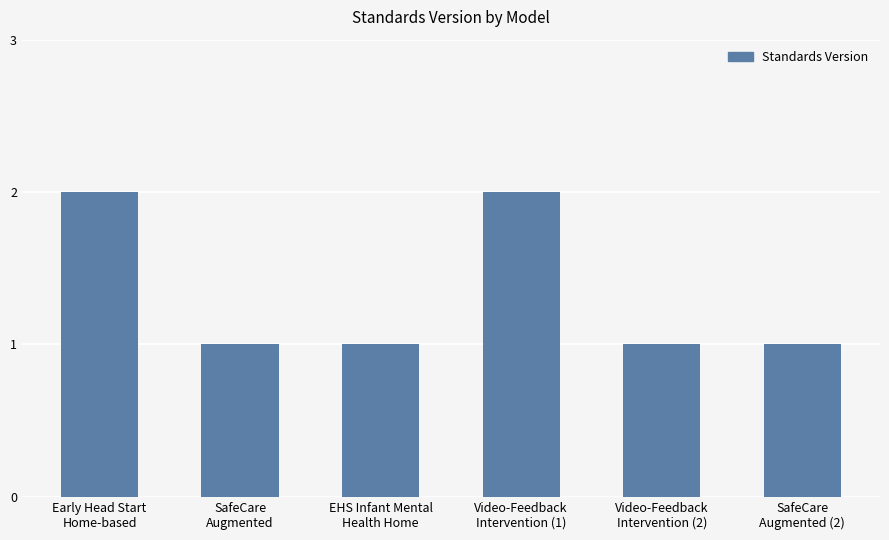

Reading left to right, transcribe all the data shown in this chart.

2	1	1	2	1	1